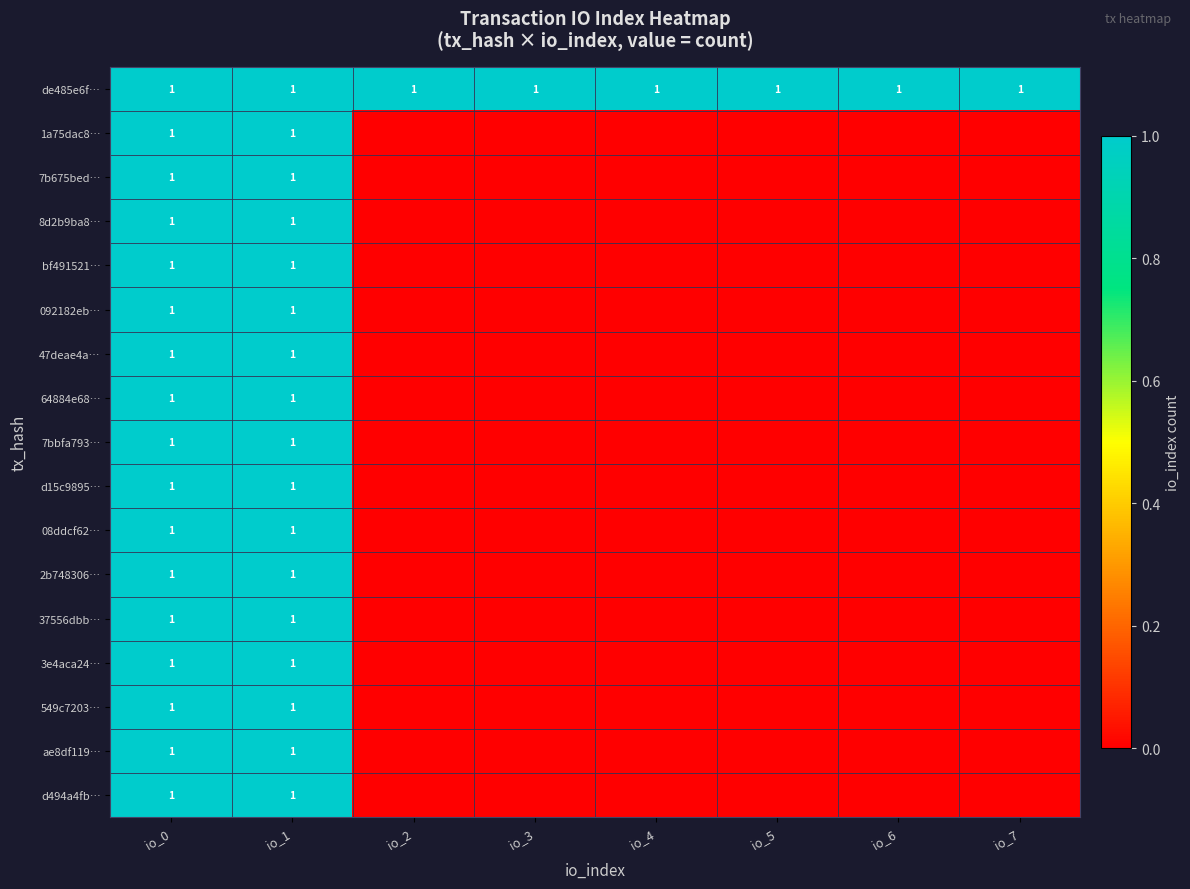

The 37556dbb… series shows 1 at io_1. True or false?

True